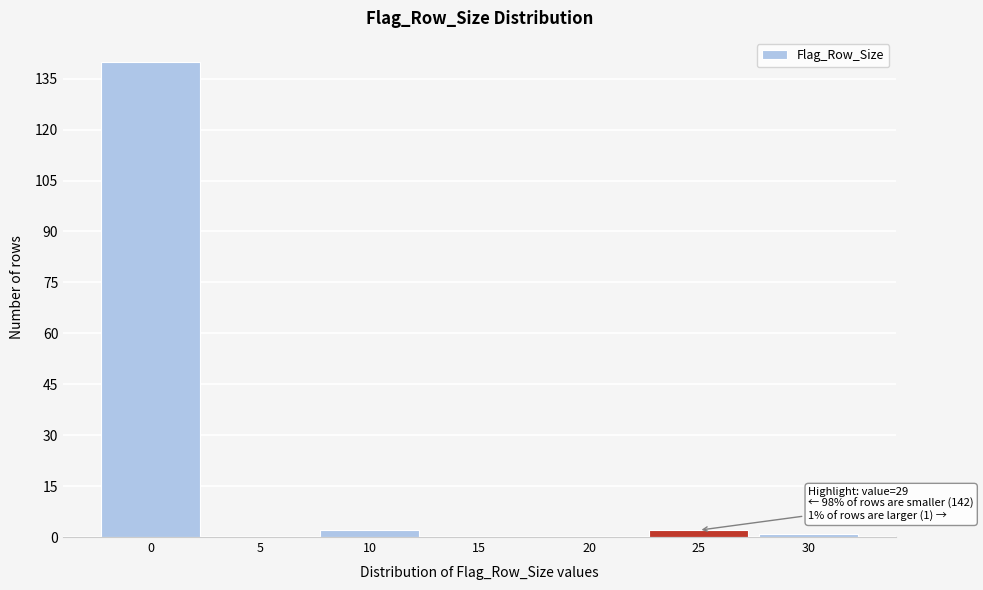

Reading left to right, extract all data points from this chart.

0=140	5=0	10=2	15=0	20=0	25=2	30=1